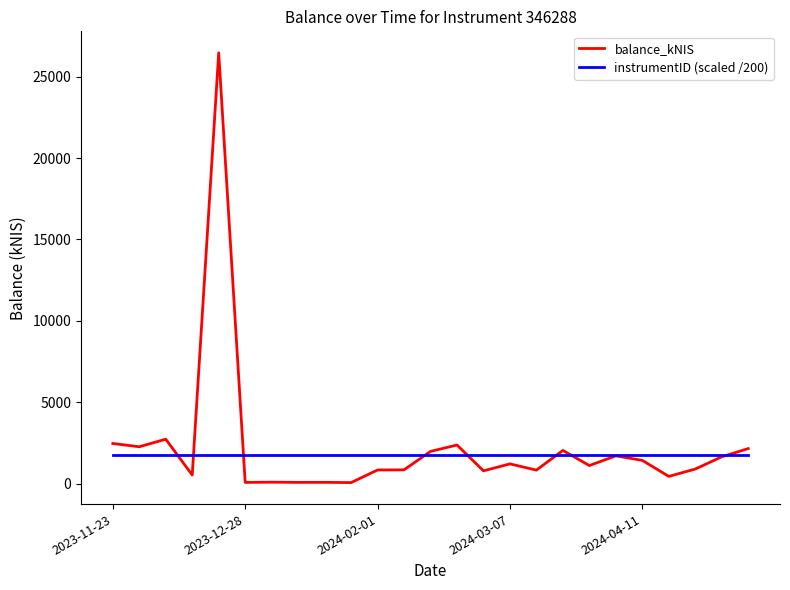

Is this an area chart (filled region under the line)?

No